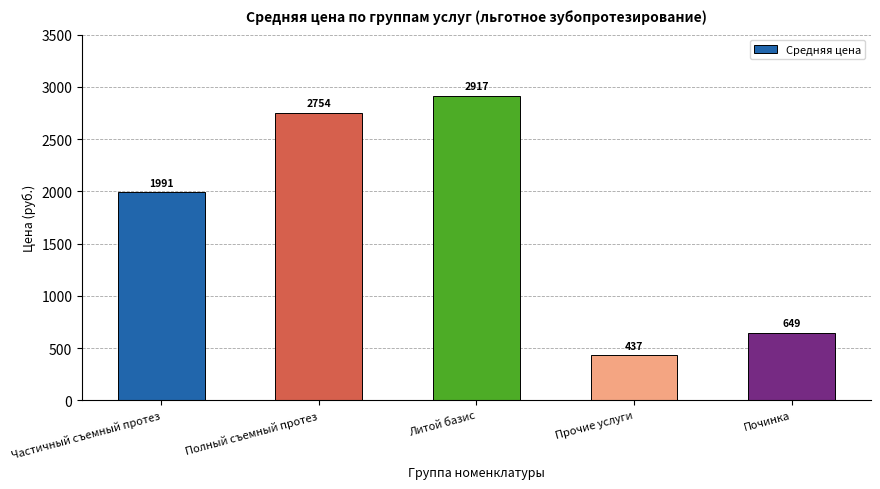

What is the value of the 4th bar from the left?

436.7